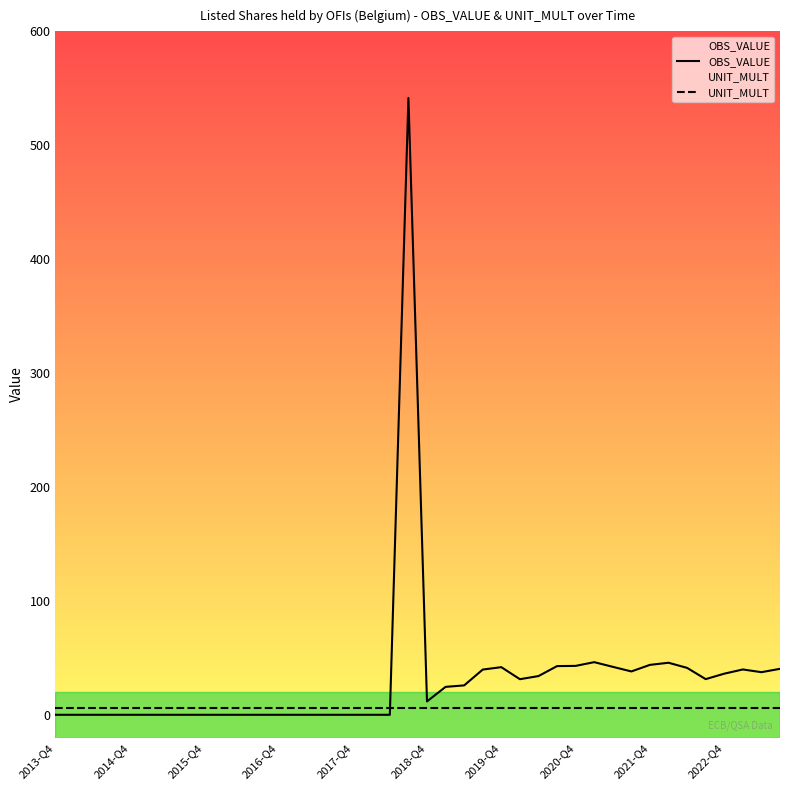

How many lines are shown in the chart?

2